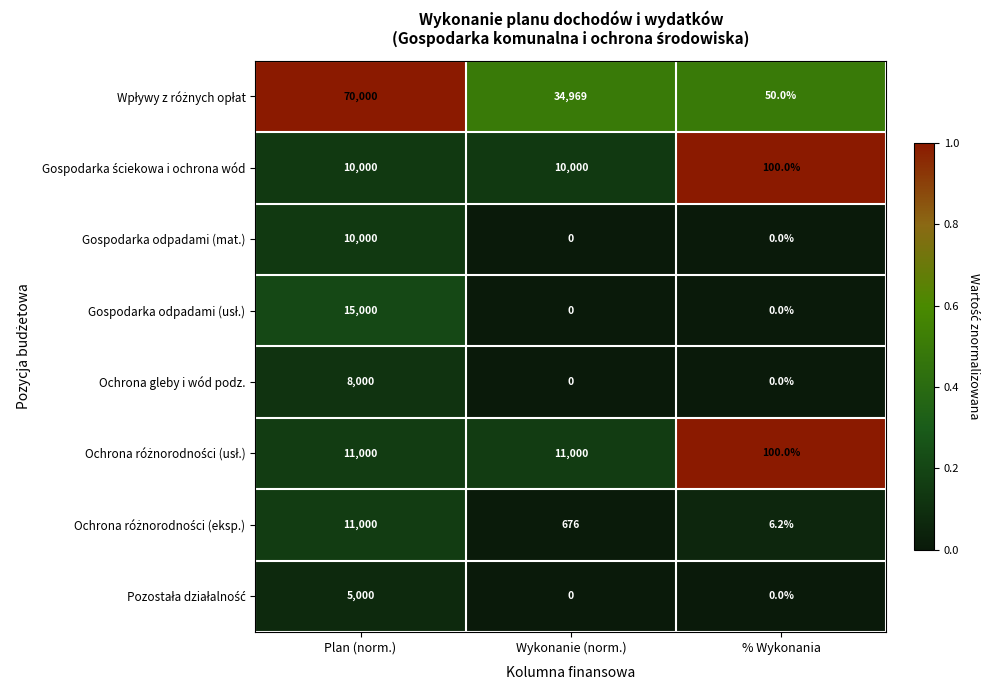

At which category is the sum across all series the highest?

Plan (norm.)